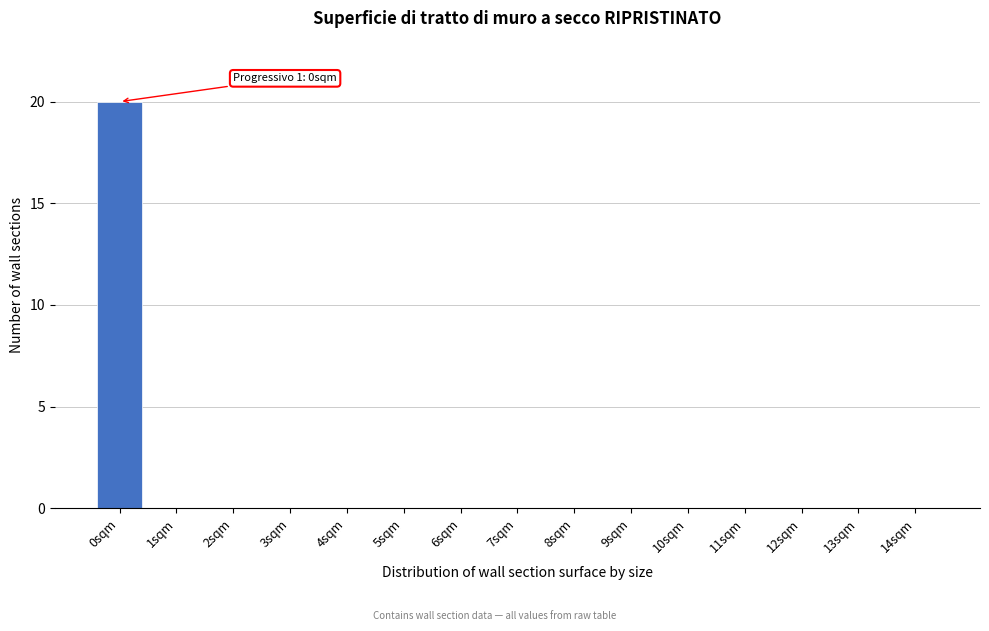

Reading right to left, list all the values displayed in this chart.

14sqm=0	13sqm=0	12sqm=0	11sqm=0	10sqm=0	9sqm=0	8sqm=0	7sqm=0	6sqm=0	5sqm=0	4sqm=0	3sqm=0	2sqm=0	1sqm=0	0sqm=20